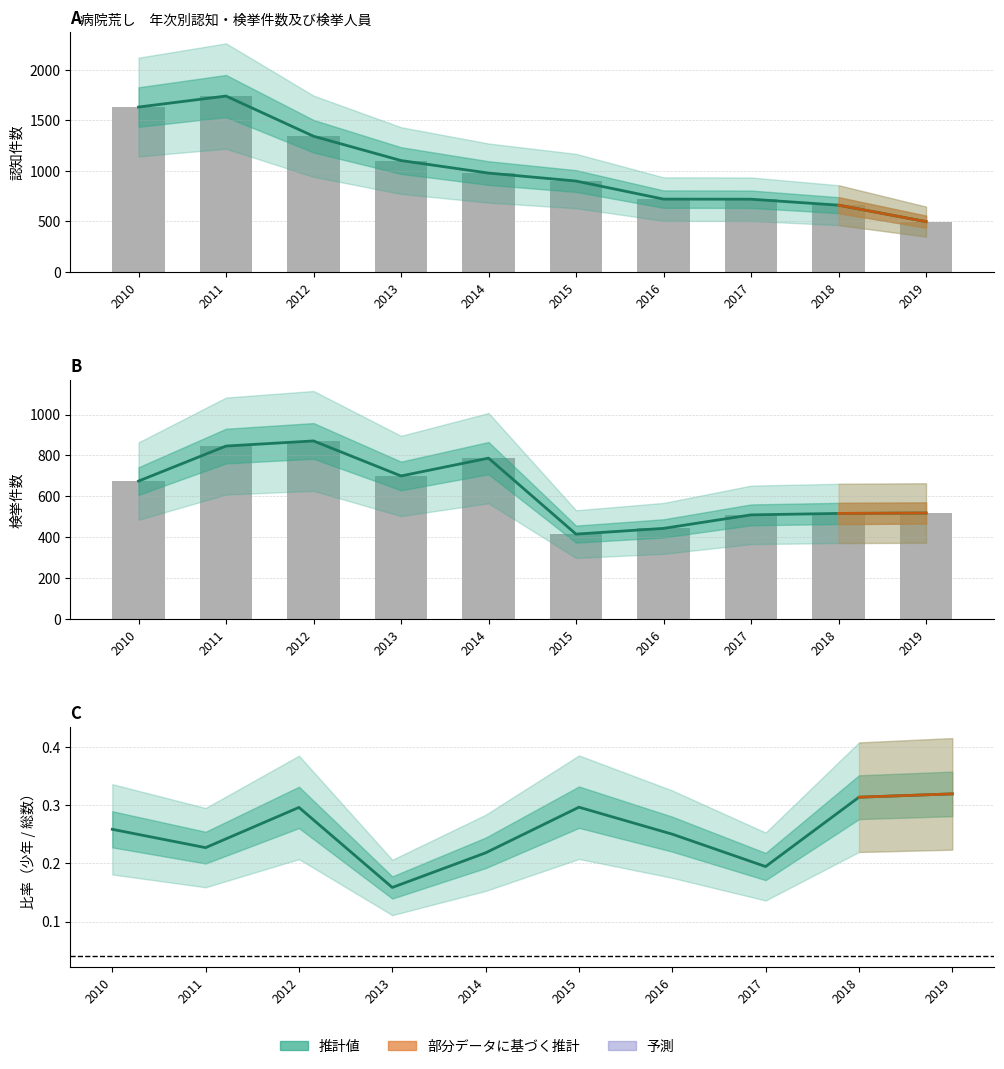

Which category has the lowest value in the うち少年 series?

2013